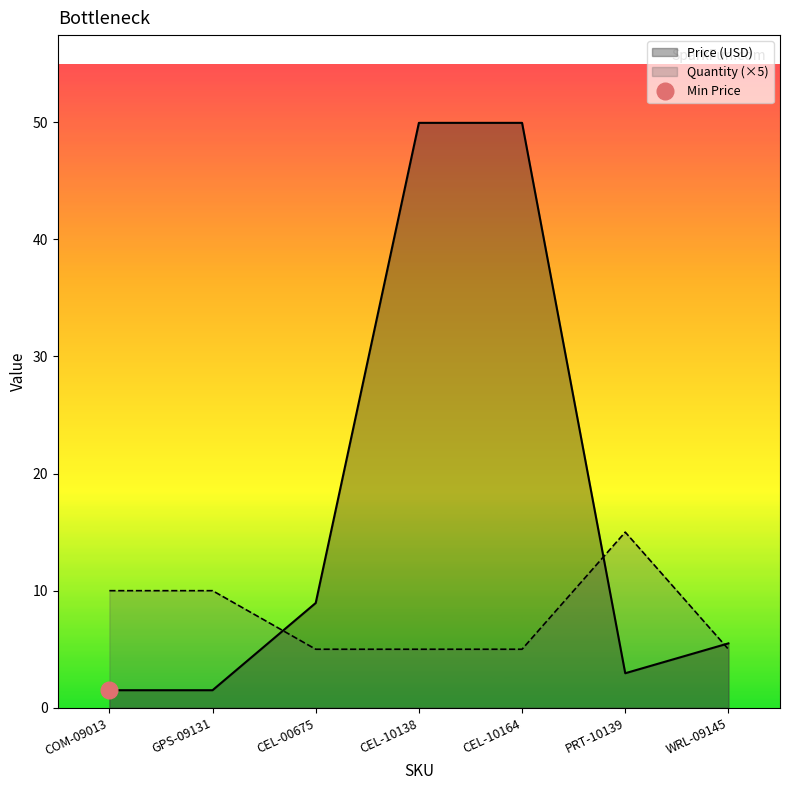

What position from the left is GPS-09131?

2